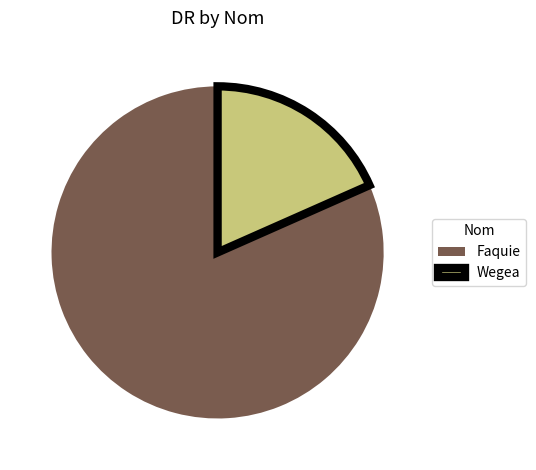

The Wegea slice represents 8% of the pie. True or false?

False